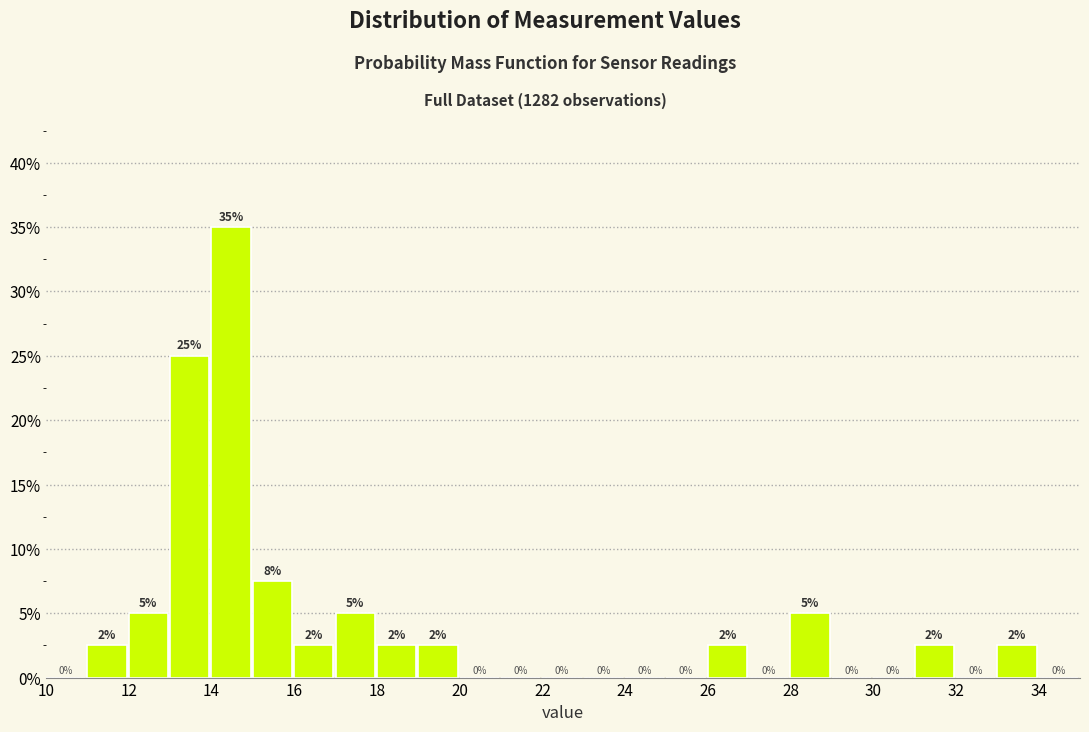

Over which range of the x-axis is the bar tallest?

14 to 15